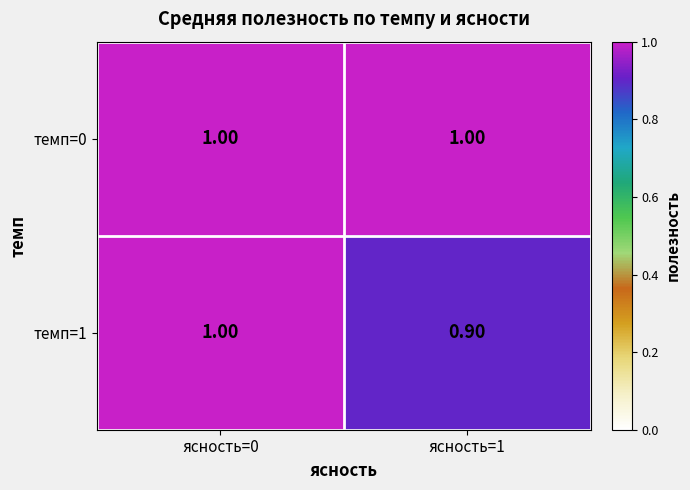

What is the total value across all series at ясность=0?

2.0